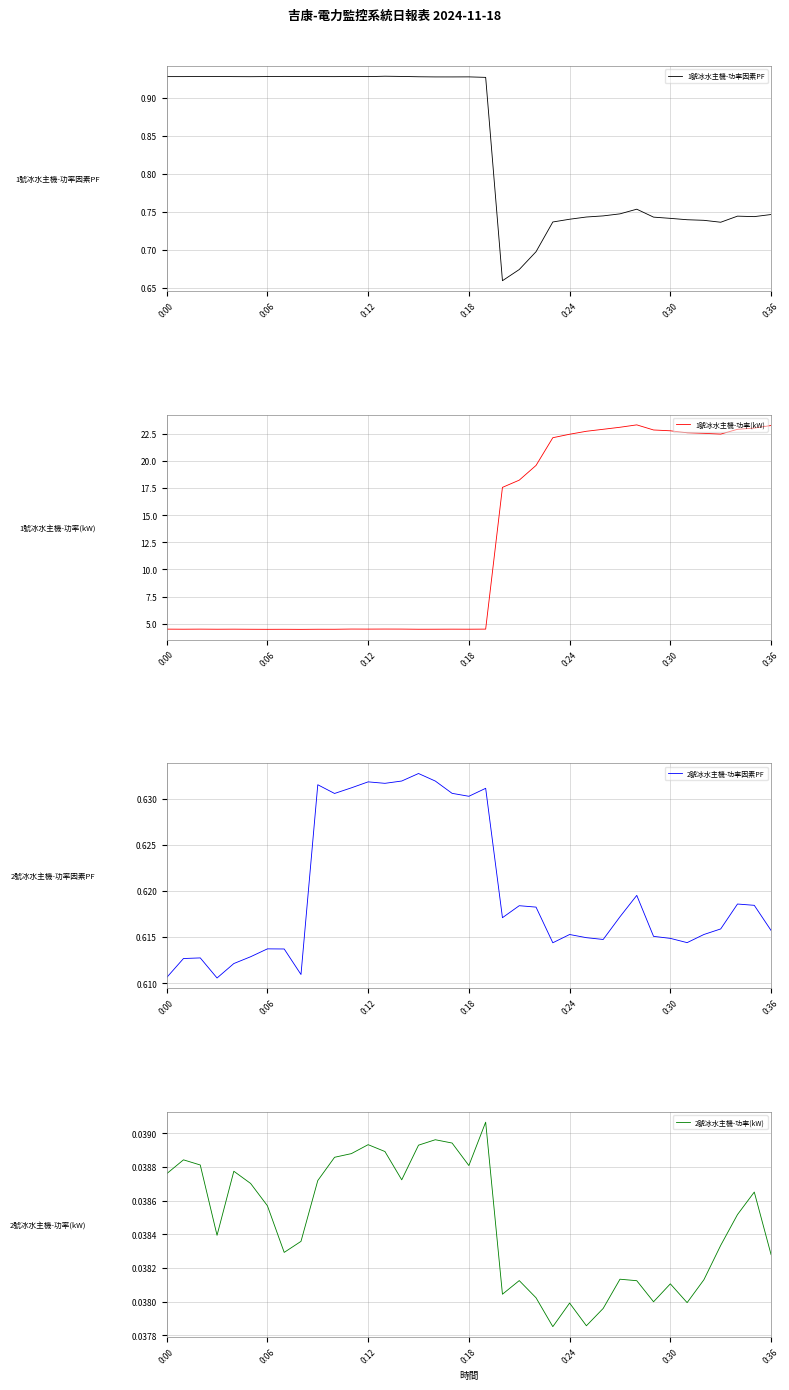

True or false: 2號冰水主機-功率(kW) has a value of 0.0 at 17.

False